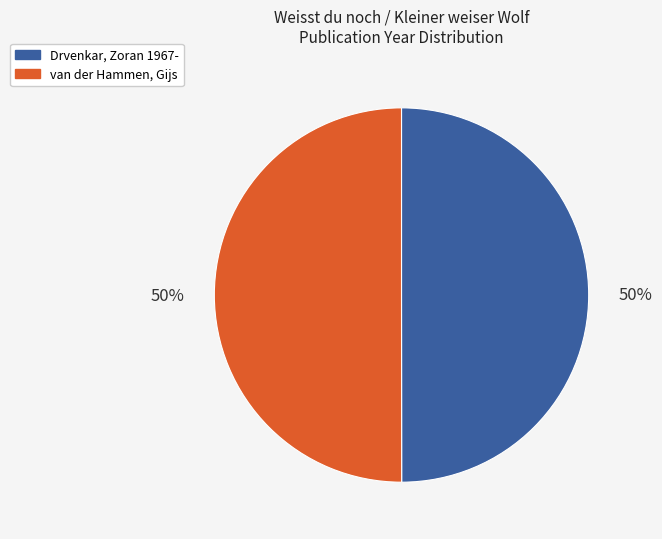

What percentage is the Drvenkar, Zoran 1967- slice, to the nearest percent?

50%